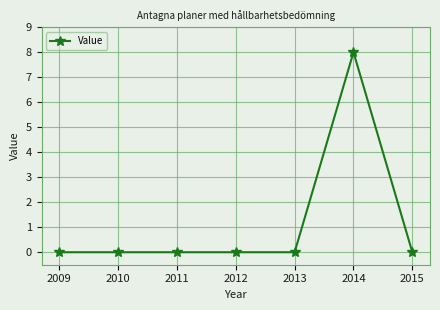

What is the maximum value shown in the chart?

8